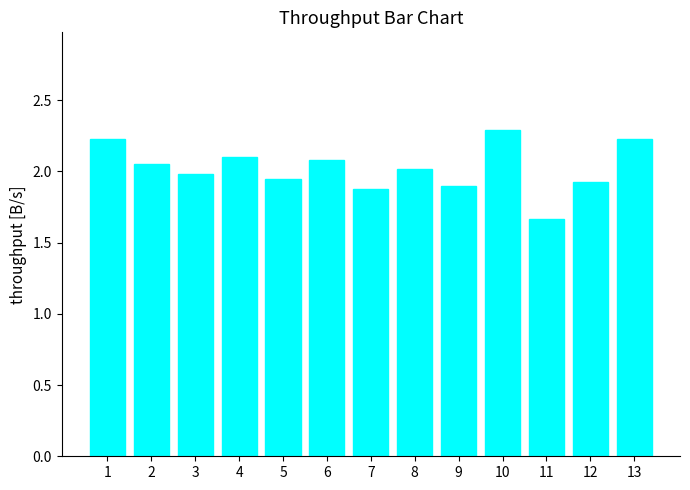

What is the value of the 4th bar from the left?

2.1